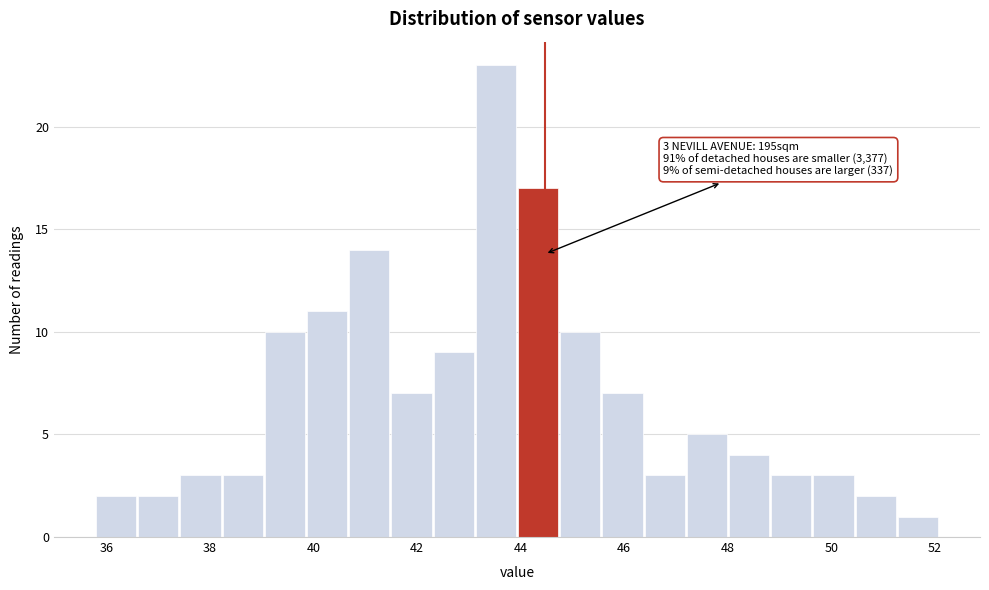

Which range on the x-axis has the tallest bar?

43.2 to 44.0